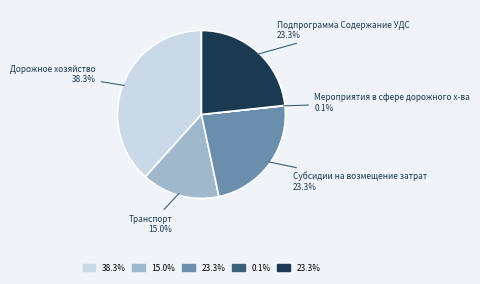

What is the total percentage of Дорожное хозяйство and Транспорт?

53.3%